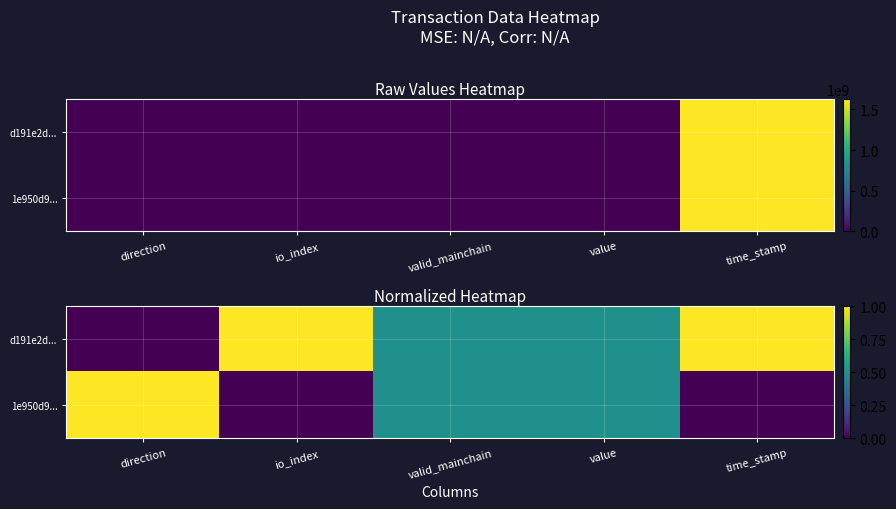

Rank the series by their maximum value, from lowest to highest.

d191e2d..., 1e950d9...